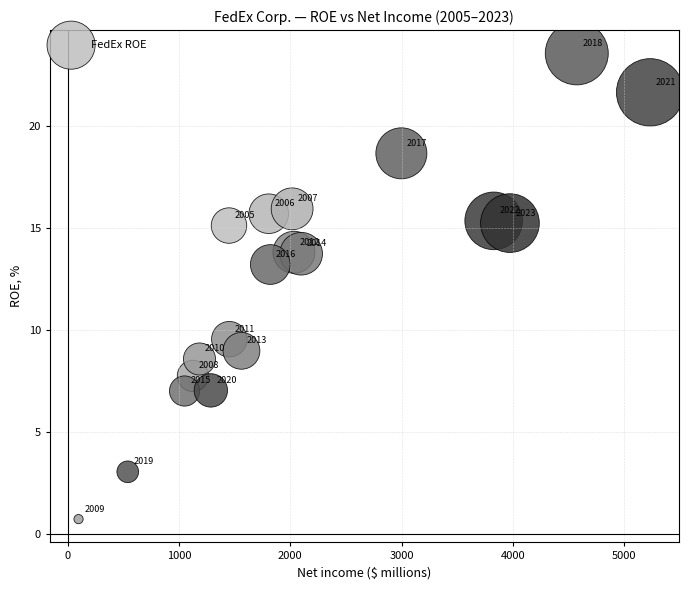

What Y value in the scatter plot is closest to 12?

13.2